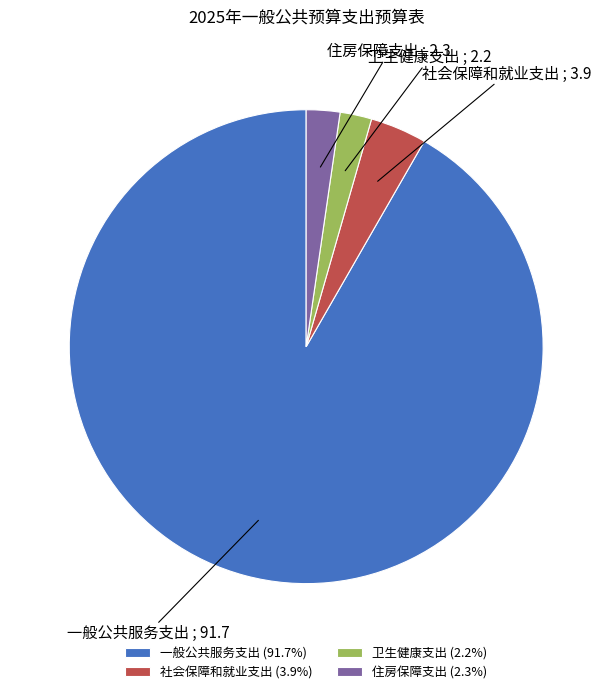

Is there any slice that represents more than half of the pie?

Yes